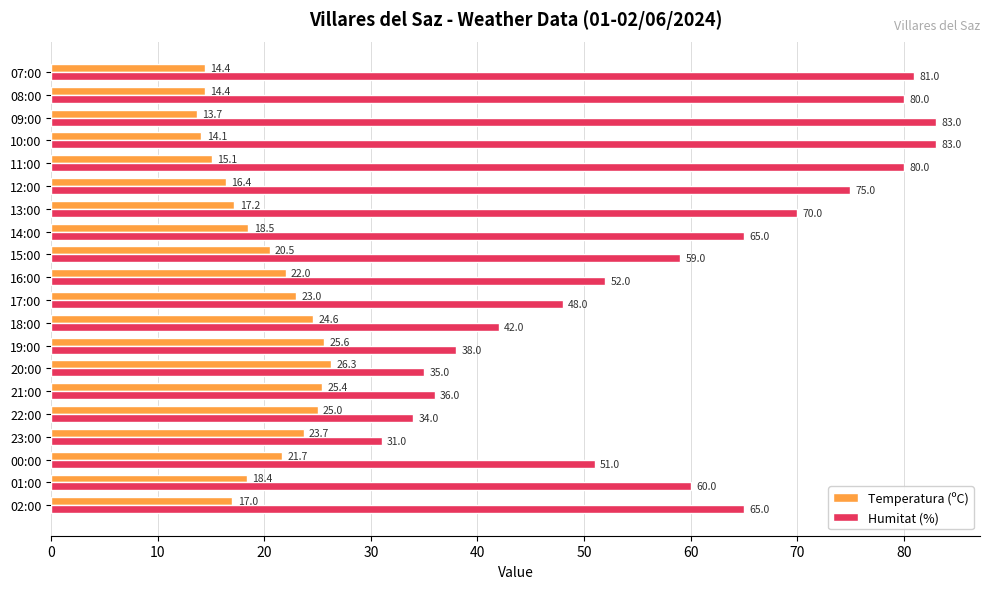

The value of Humitat (%) at 02:00 is 39.3. True or false?

False